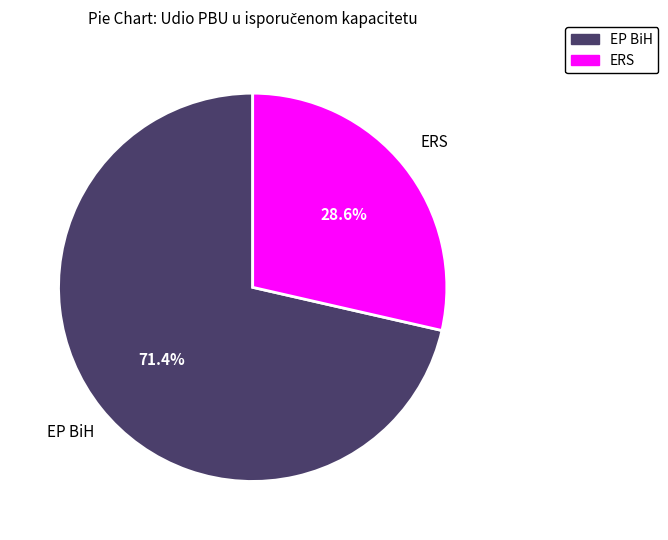

What percentage is NOT represented by EP BiH?

28.6%